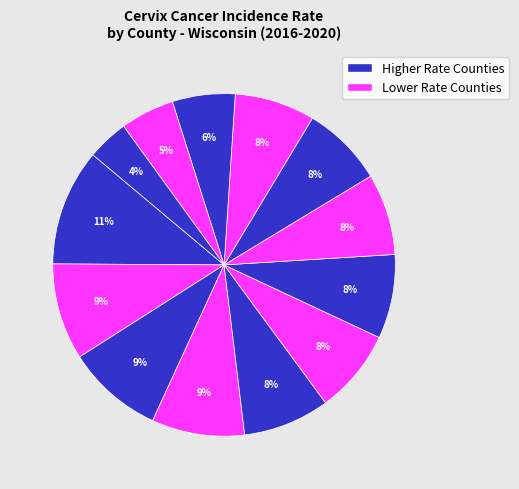

Does any single category account for the majority?

No